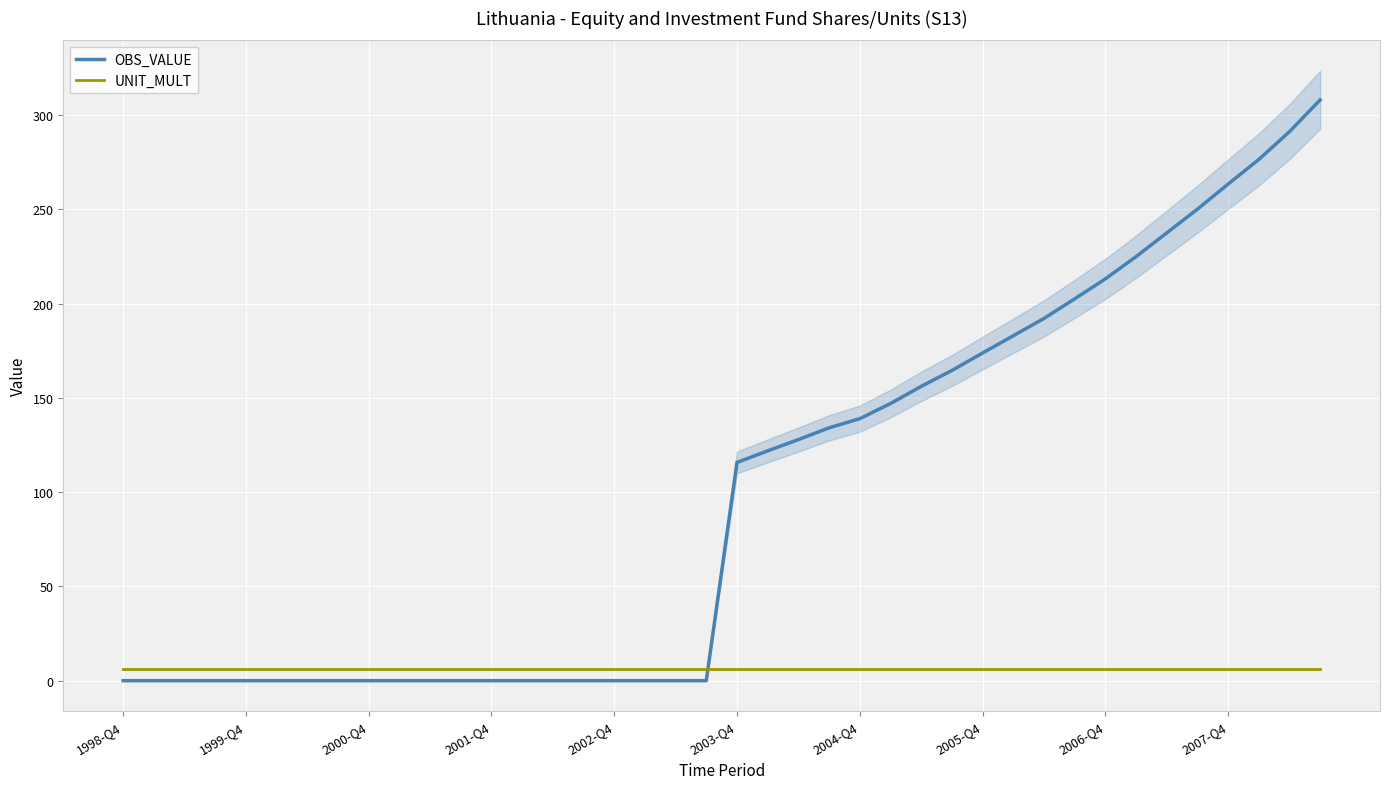

How many intersections are there between UNIT_MULT and OBS_VALUE?

1